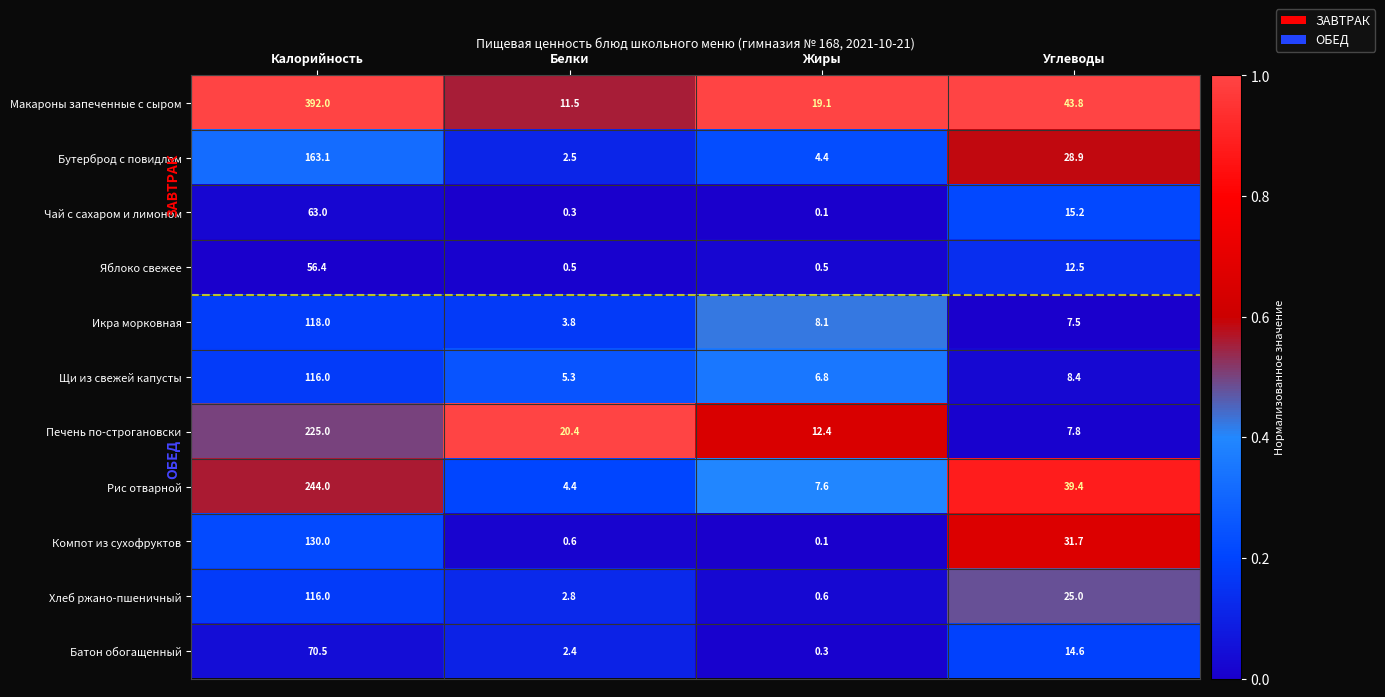

Where does the Рис отварной series first go above 39?

Калорийность